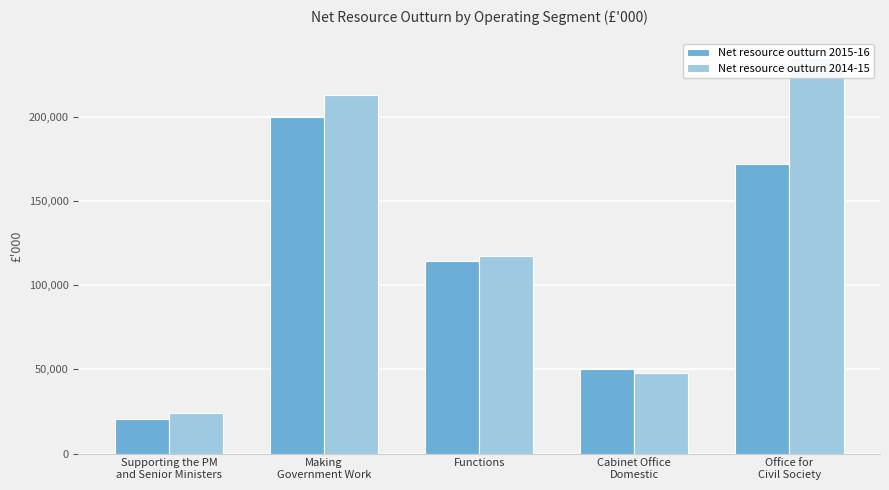

What position from the left is Cabinet Office
Domestic?

4